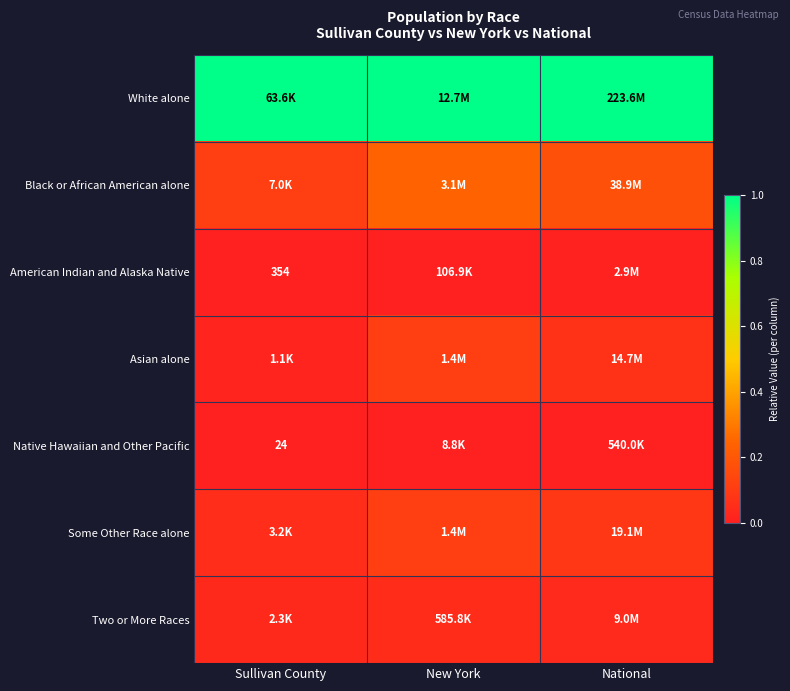

What is the maximum value shown in the chart?

1.0